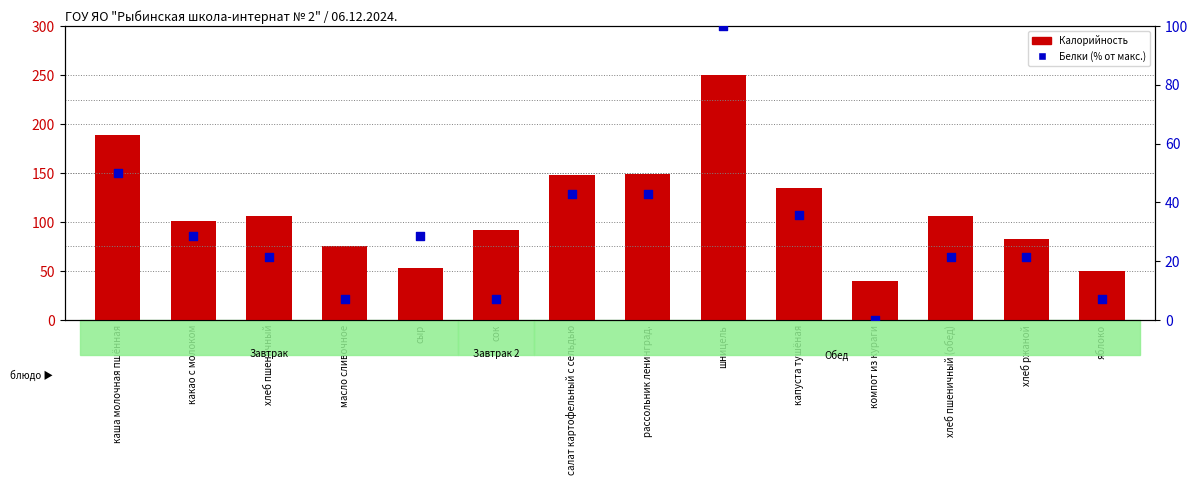

Is the value of Калорийность at рассольник ленинград. greater than the value of Белки (% от макс.) at какао с молоком?

Yes